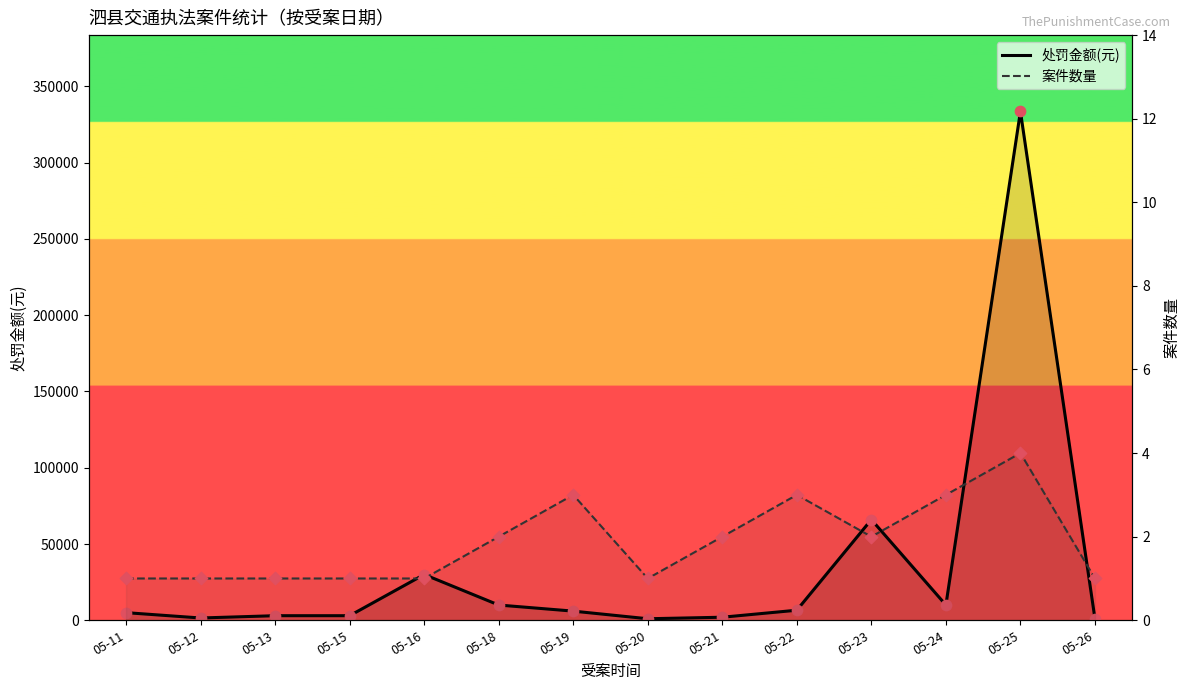

Which series contains the highest Y value?

处罚金额(元)